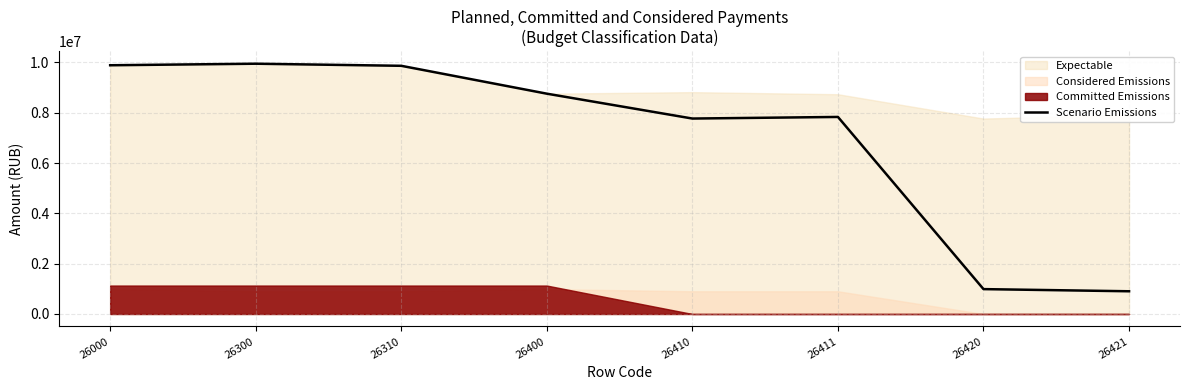

Where does the data first go above 8756846?

26000